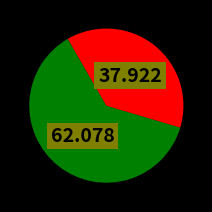

Is there a majority slice in this chart?

Yes